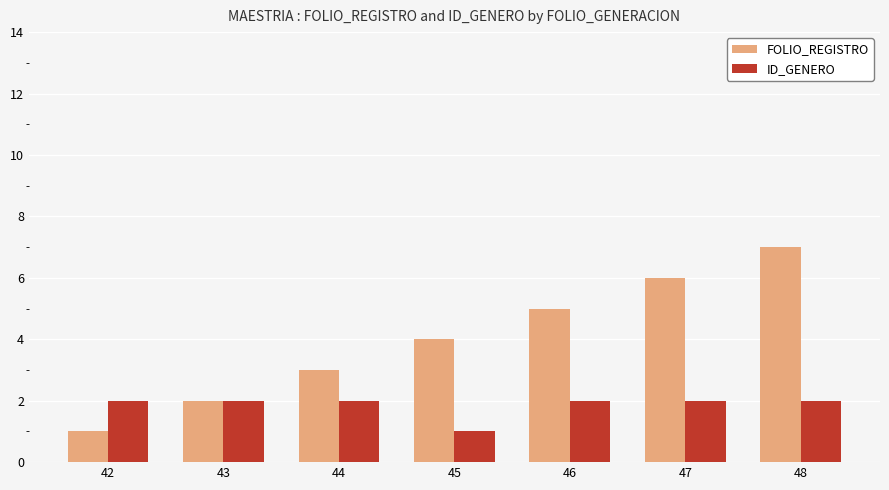

Is the value of ID_GENERO at 42 greater than the value of FOLIO_REGISTRO at 46?

No